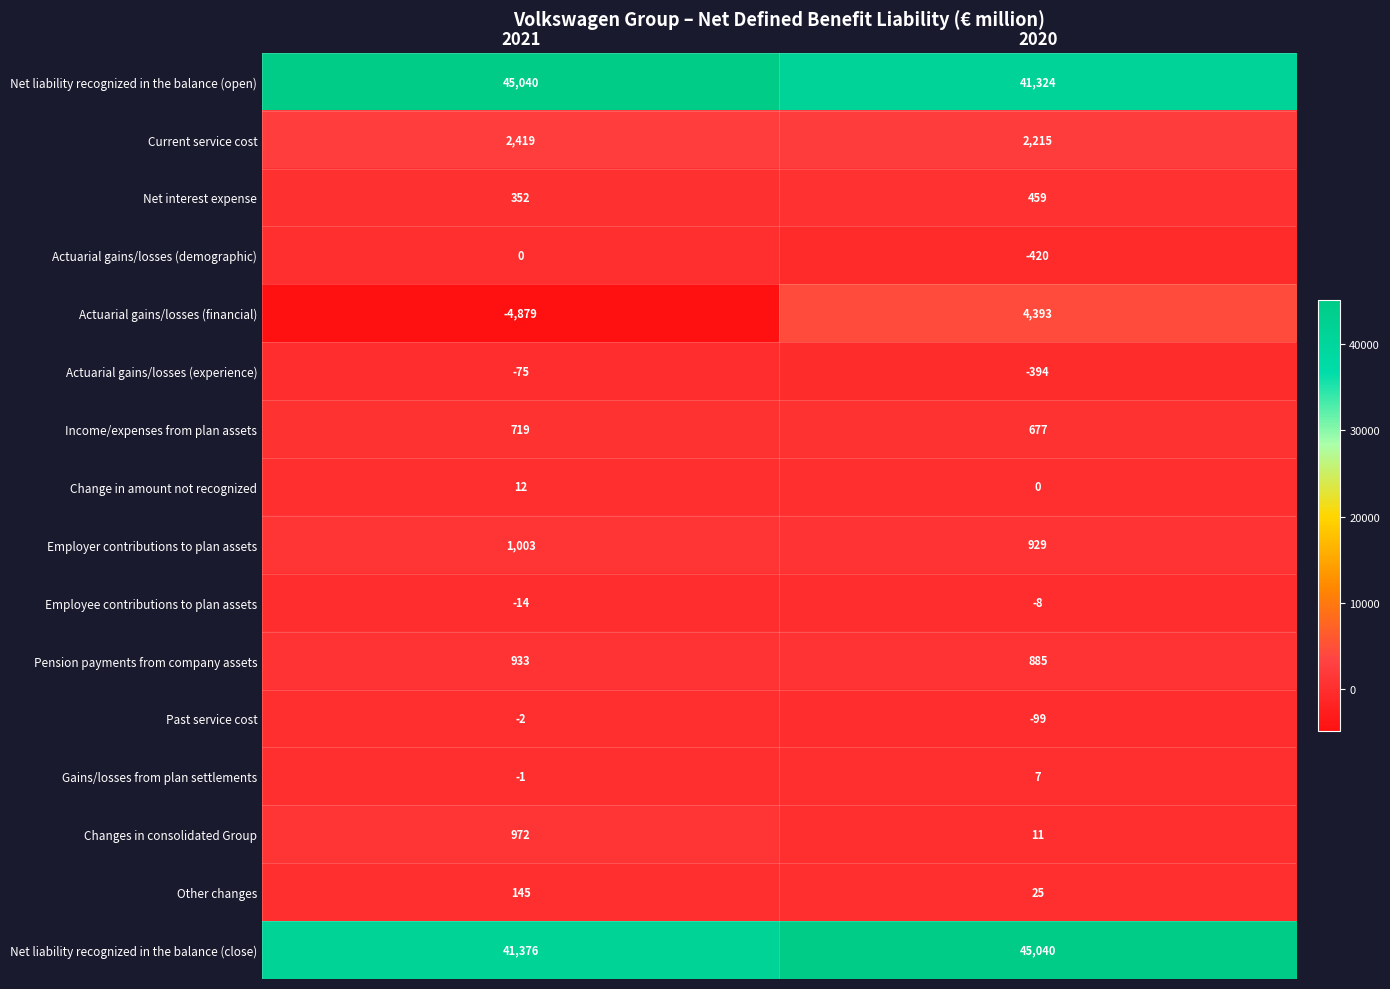

What is the maximum value shown in the chart?

45040